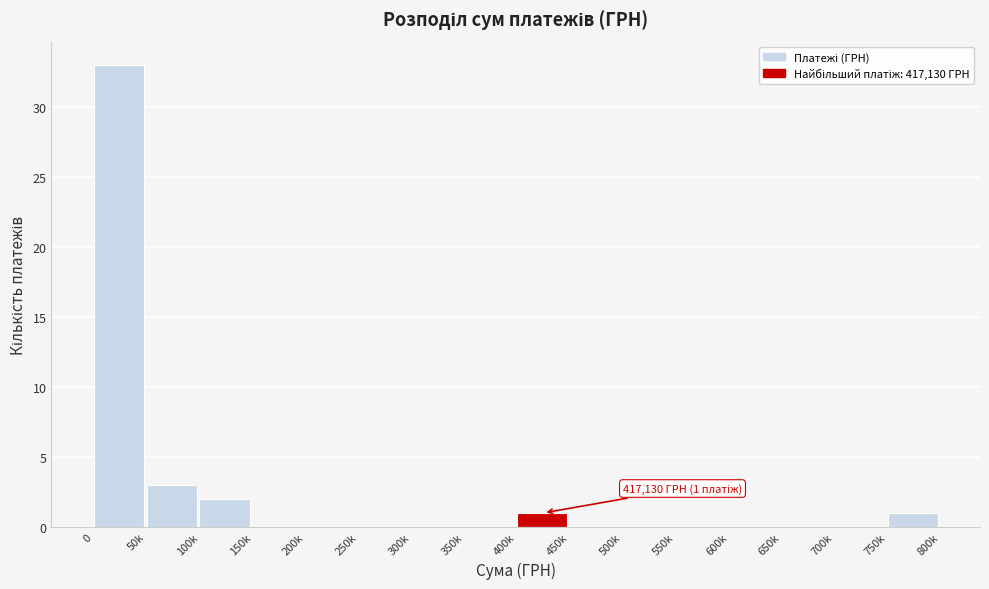

Reading left to right, extract all data points from this chart.

0=33	50k=3	100k=2	150k=0	200k=0	250k=0	300k=0	350k=0	400k=1	450k=0	500k=0	550k=0	600k=0	650k=0	700k=0	750k=1